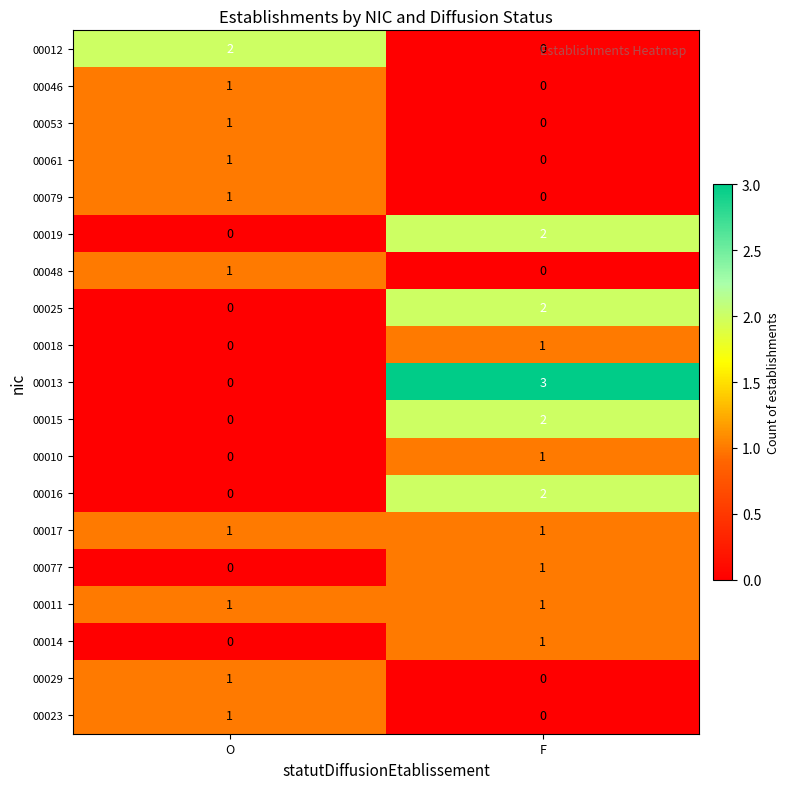

Which category has the highest value across all series?

F